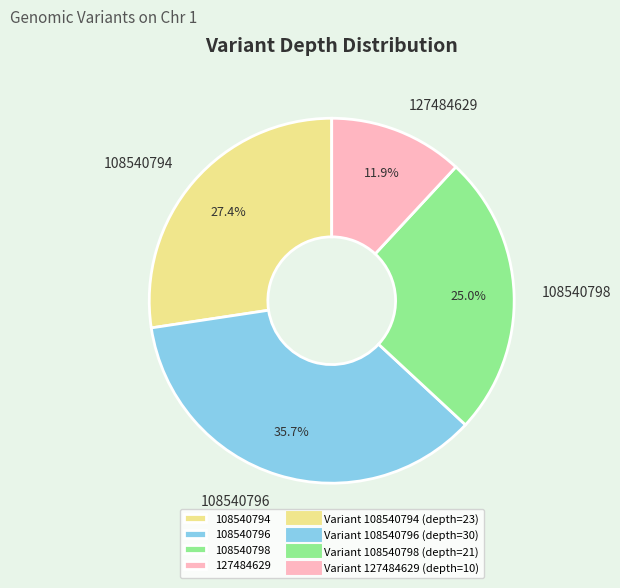

Is it true that 108540794 is 27% of the pie?

True